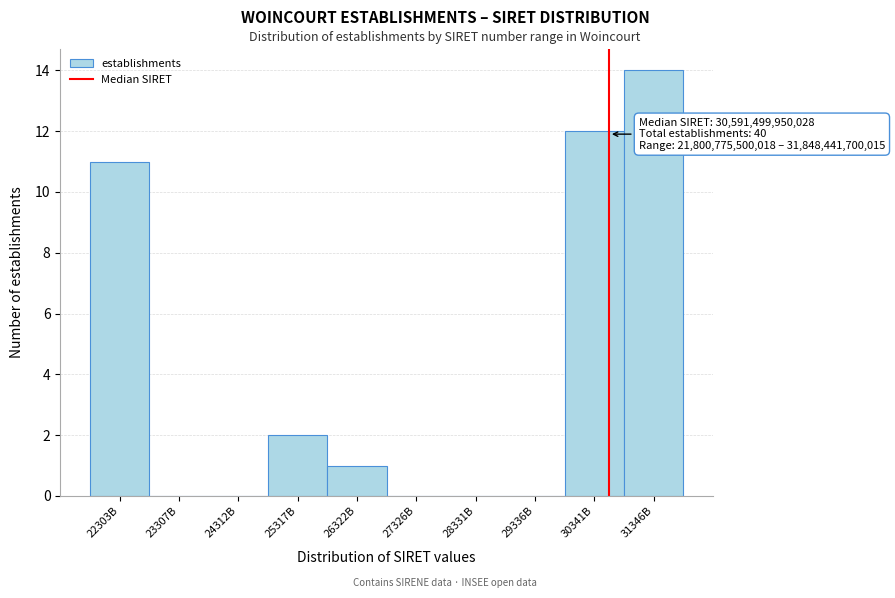

Reading left to right, transcribe all the data shown in this chart.

22303B=11	23307B=0	24312B=0	25317B=2	26322B=1	27326B=0	28331B=0	29336B=0	30341B=12	31346B=14